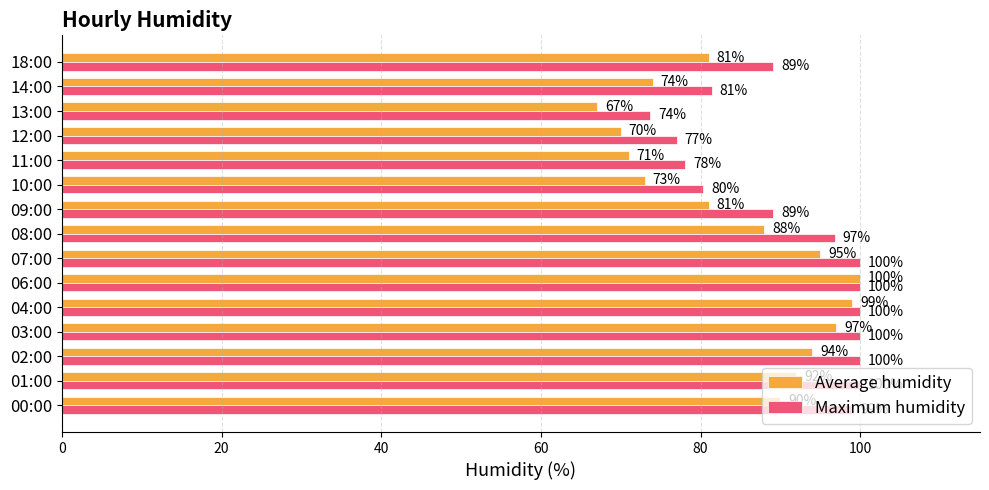

What is the maximum value shown in the chart?

100.0